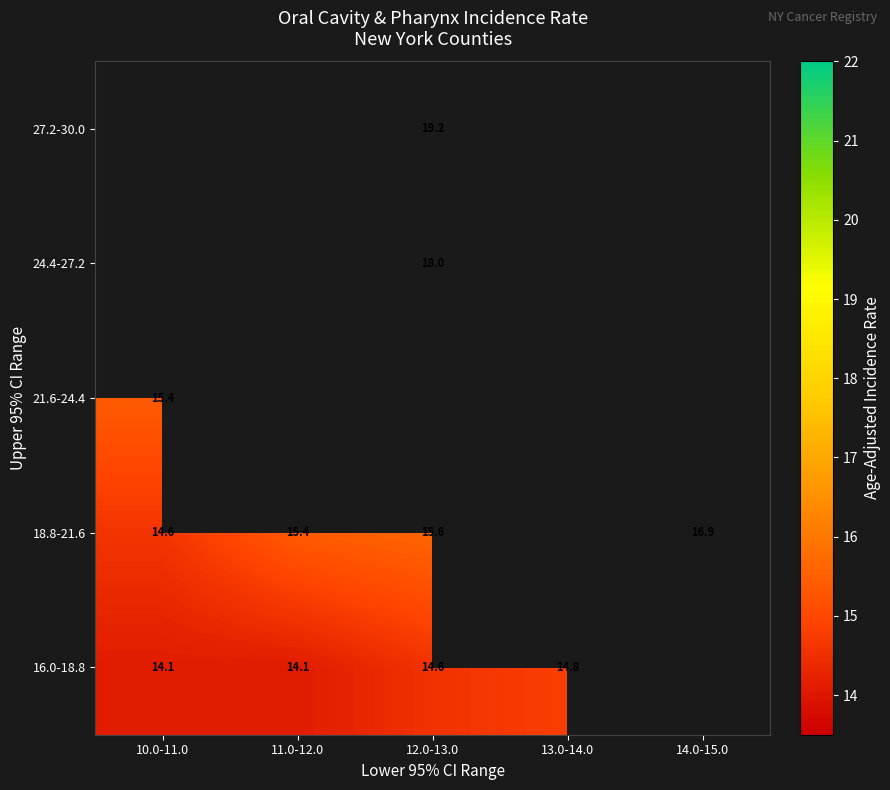

The value of 24.4-27.2 at 12.0-13.0 is 18.0. True or false?

True